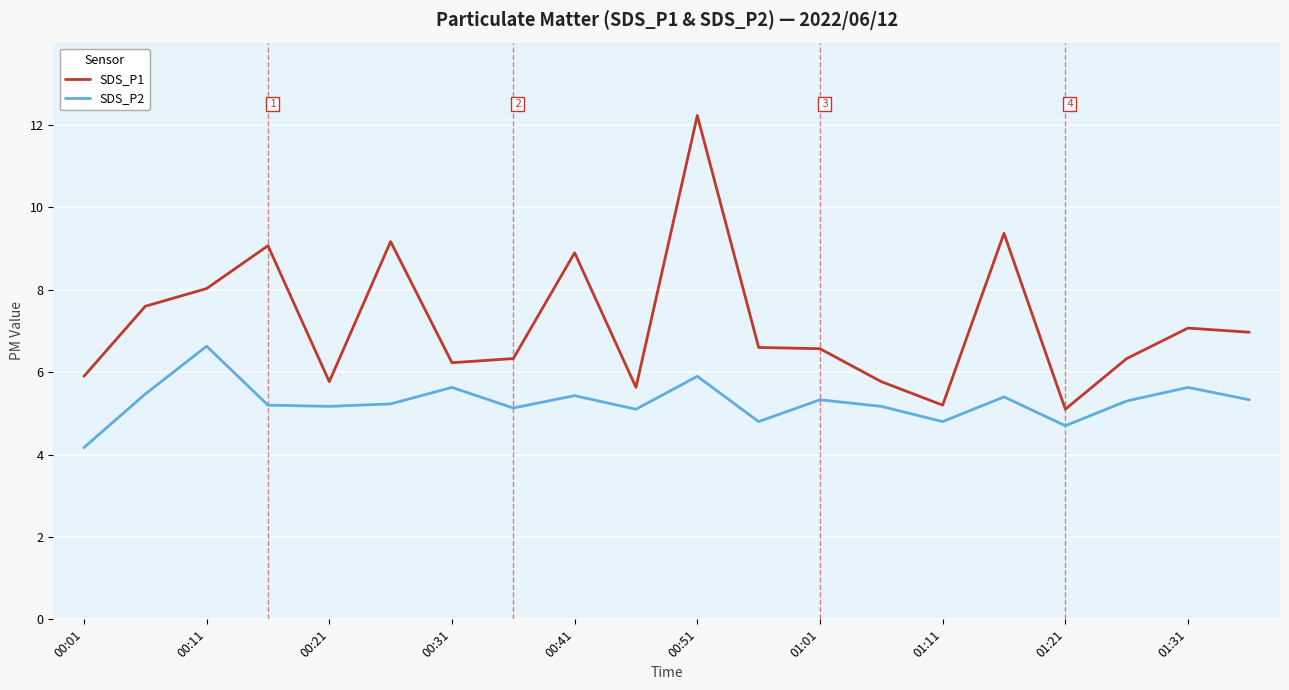

Which series has the largest total across all categories?

SDS_P1